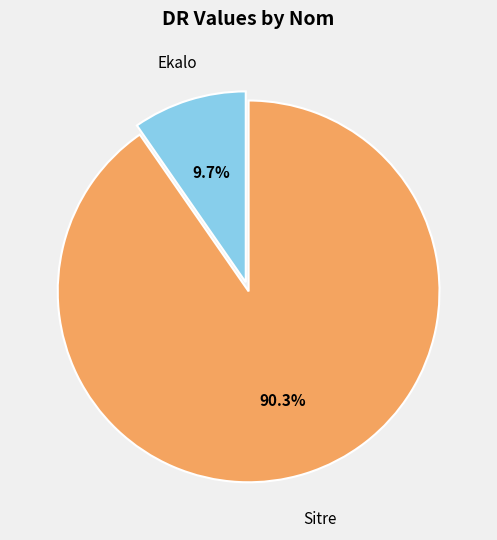

Which slice is the largest?

Sitre